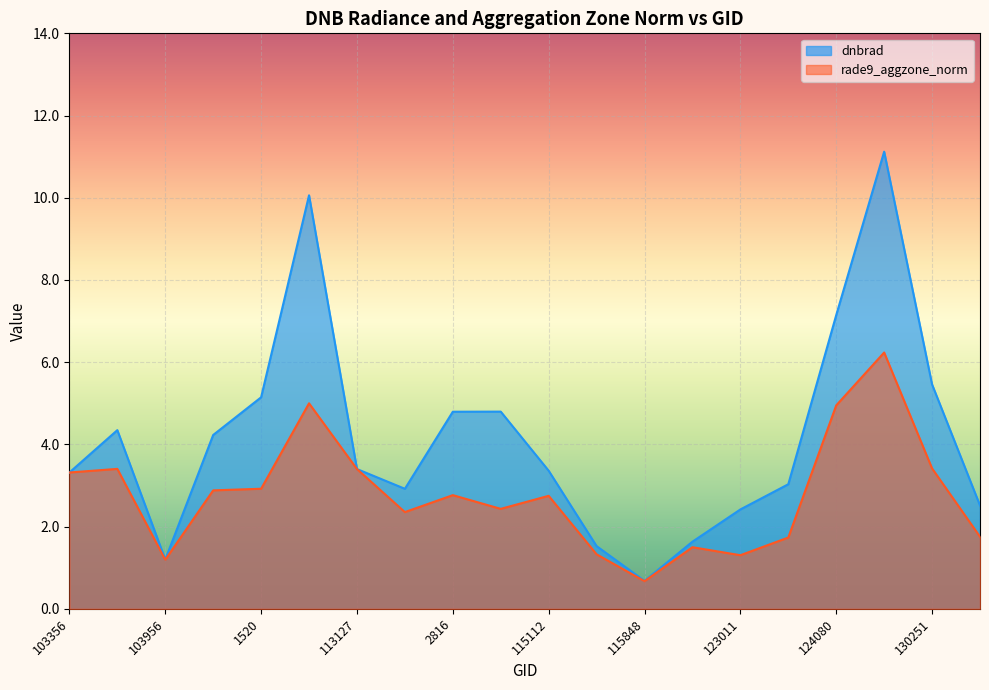

True or false: rade9_aggzone_norm has a value of 1.4 at 2816.

False